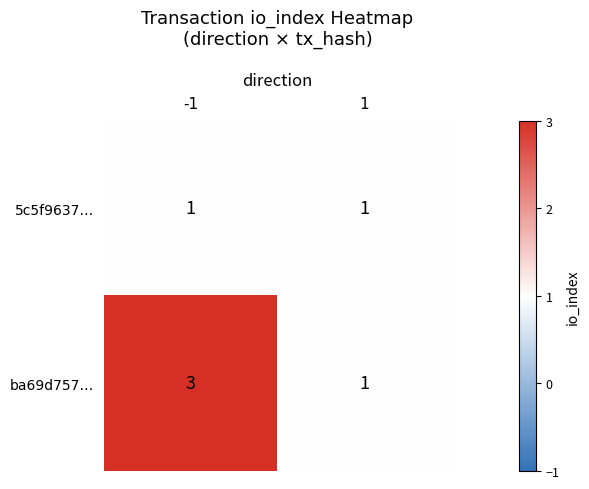

Rank the series at -1 from lowest to highest value.

5c5f9637…, ba69d757…